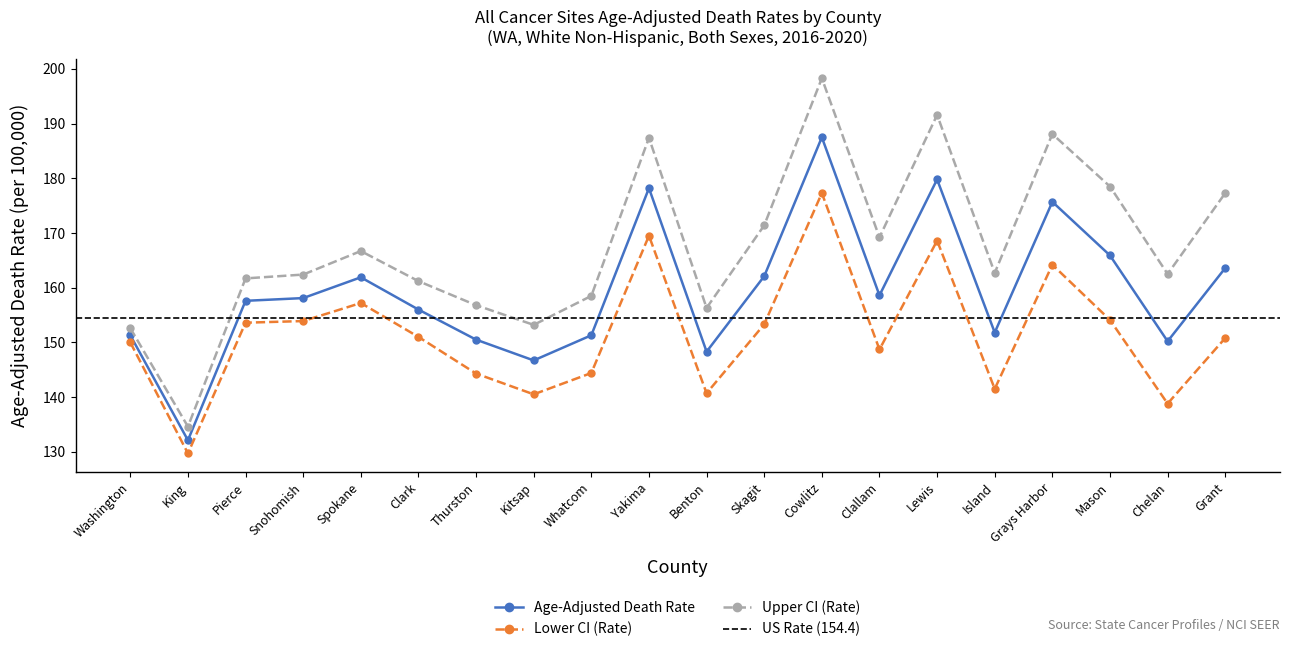

What is the total value across all series at Kitsap?

440.4